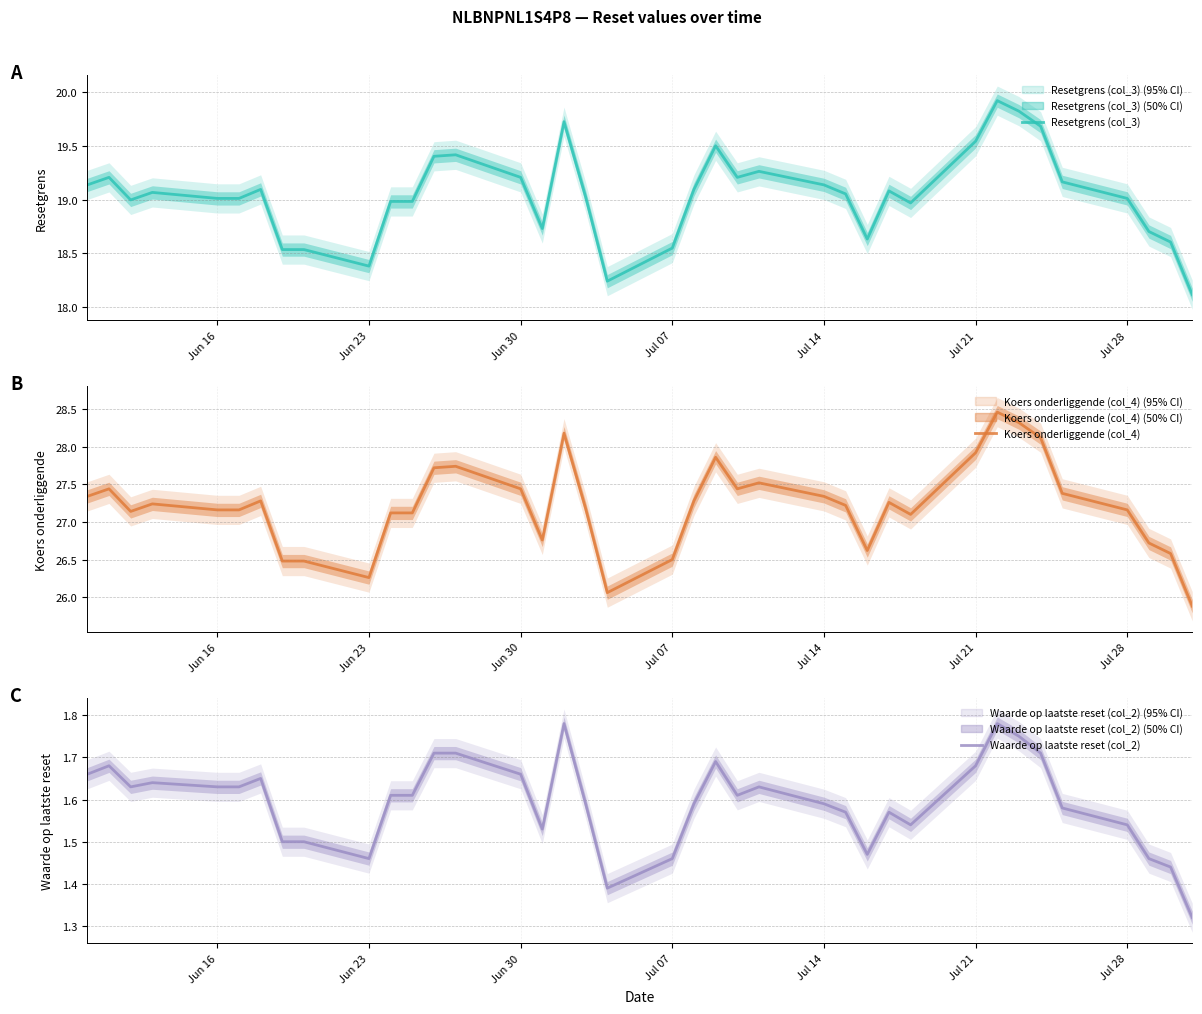

Which series has the largest total across all categories?

Koers onderliggende (col_4)